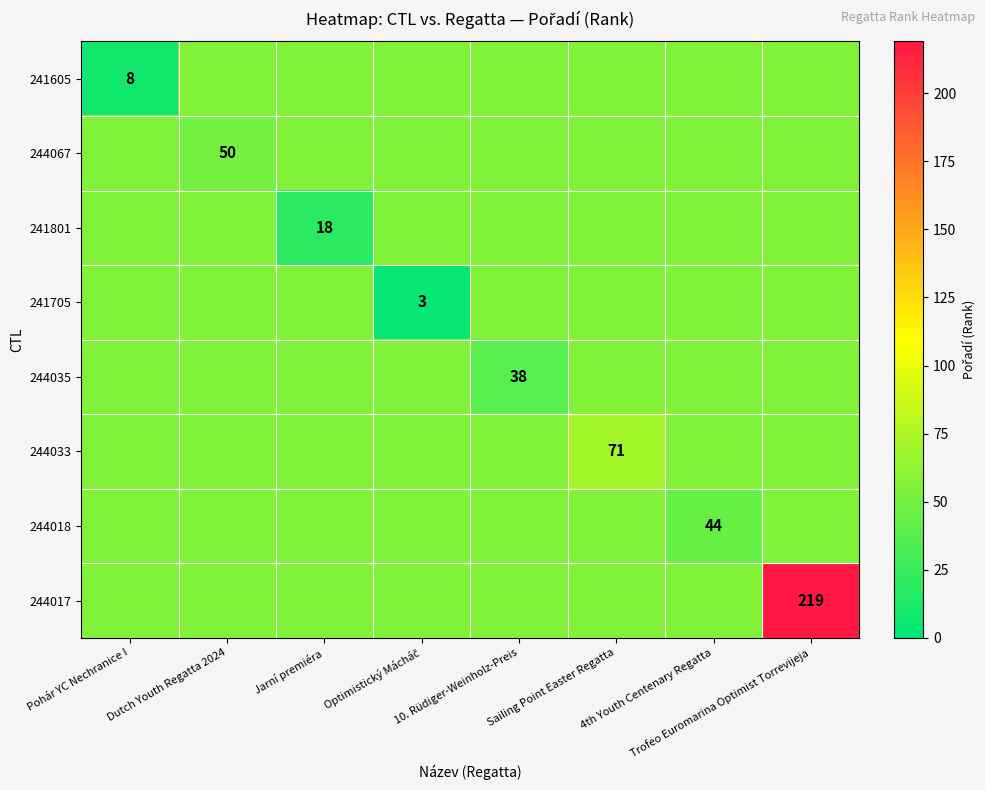

How many distinct data groups are displayed?

8